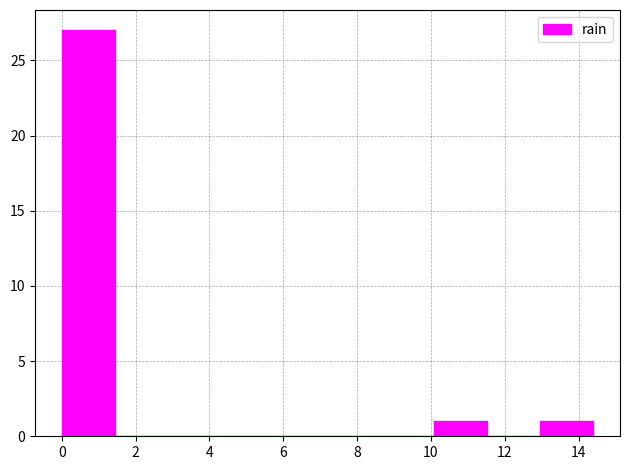

Reading left to right, list every bar in this chart as the range it spans on the x-axis followed by its height. Neither the bar edges nor the heights are printed on the chart, so give them approximately, as read against the axes.

0.00 to 1.44: 27
1.44 to 2.88: 0
2.88 to 4.32: 0
4.32 to 5.76: 0
5.76 to 7.20: 0
7.20 to 8.64: 0
8.64 to 10.08: 0
10.08 to 11.52: 1
11.52 to 12.96: 0
12.96 to 14.40: 1